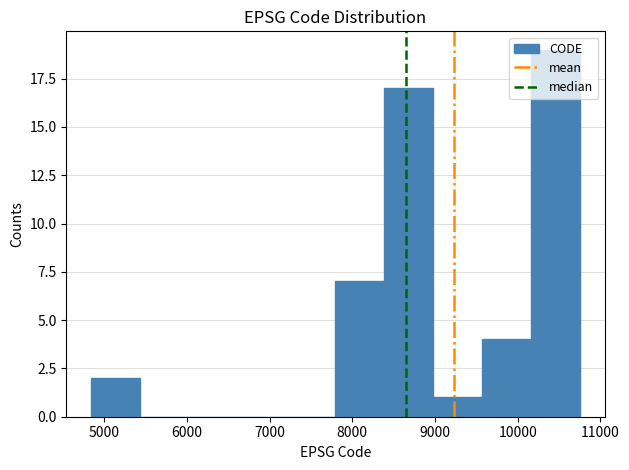

Over which range of the x-axis is the bar tallest?

10200 to 10800